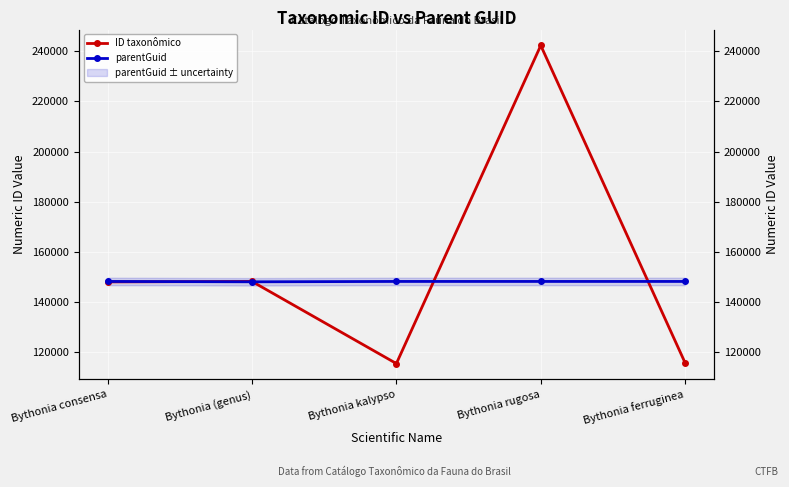

What is the minimum value for parentGuid?

147885